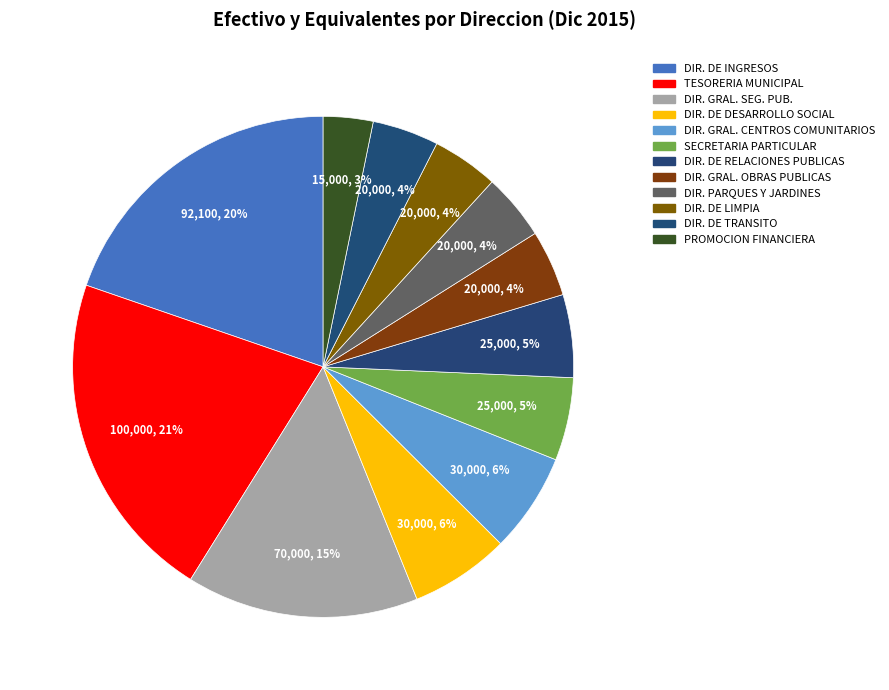

How many segments does this pie chart have?

12